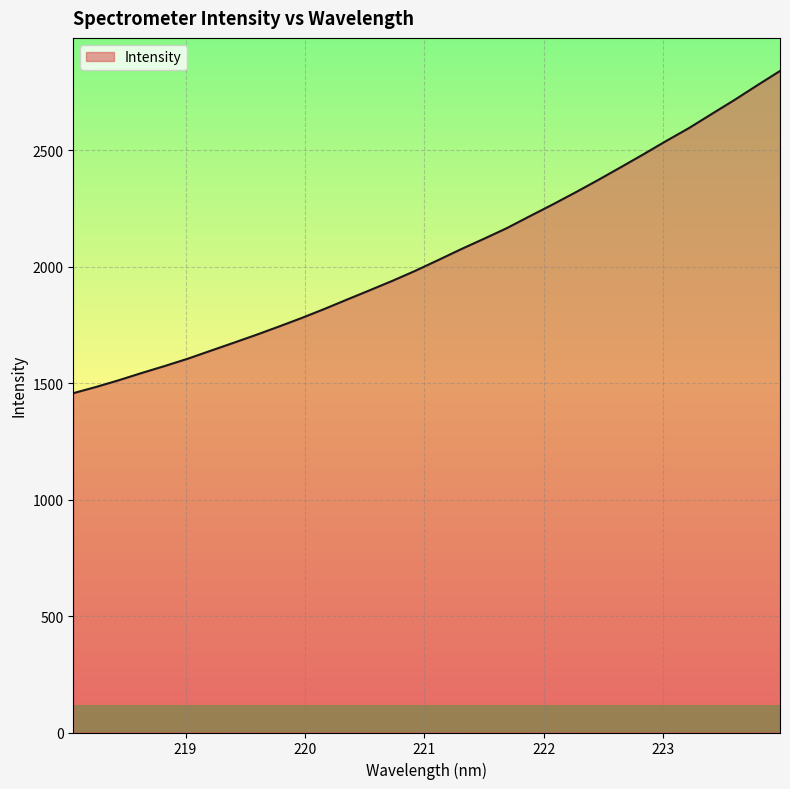

What is the minimum value shown in the chart?

1456.6